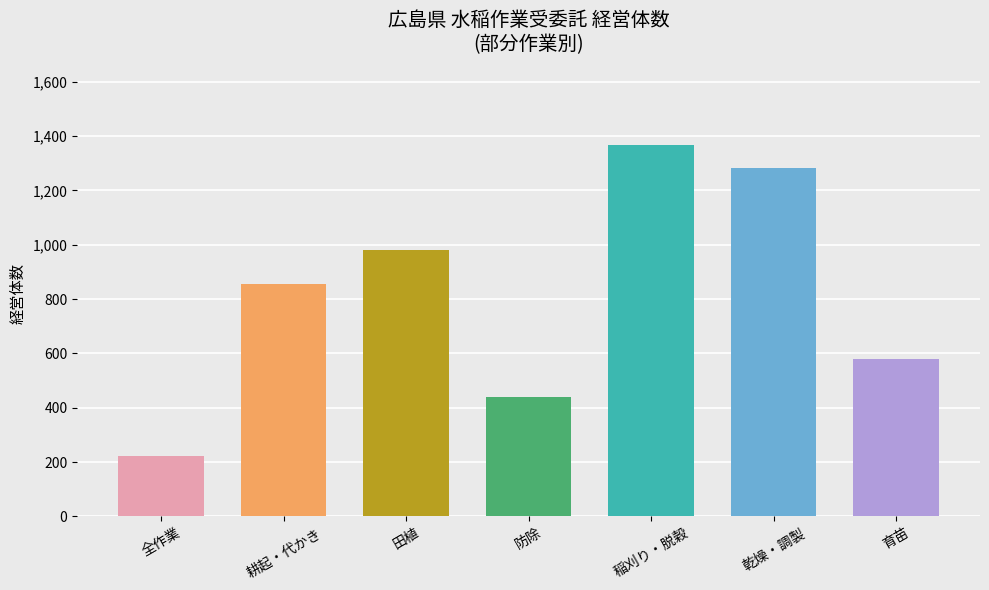

Rank the categories by value from highest to lowest.

稲刈り・脱穀, 乾燥・調製, 田植, 耕起・代かき, 育苗, 防除, 全作業